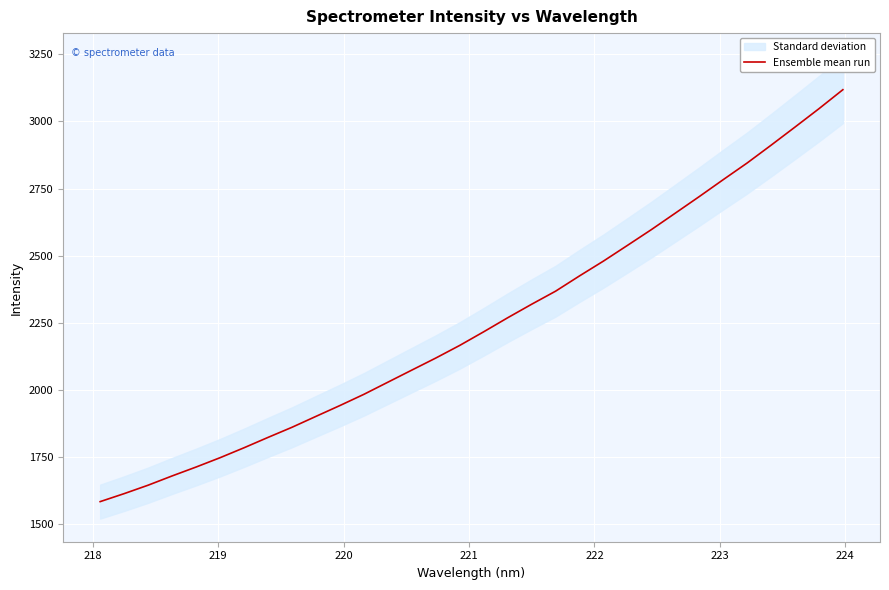

What is the minimum value for Ensemble mean run?

1582.8